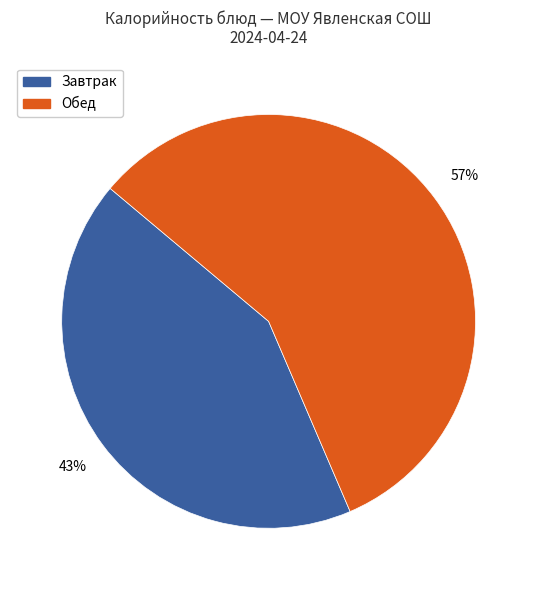

Is the sum of Завтрак and Обед greater than half?

Yes